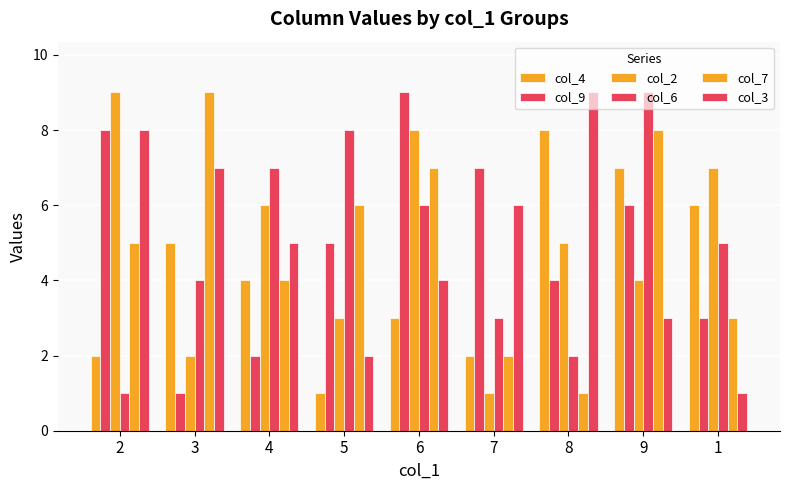

What is the total value across all series at 2?

33